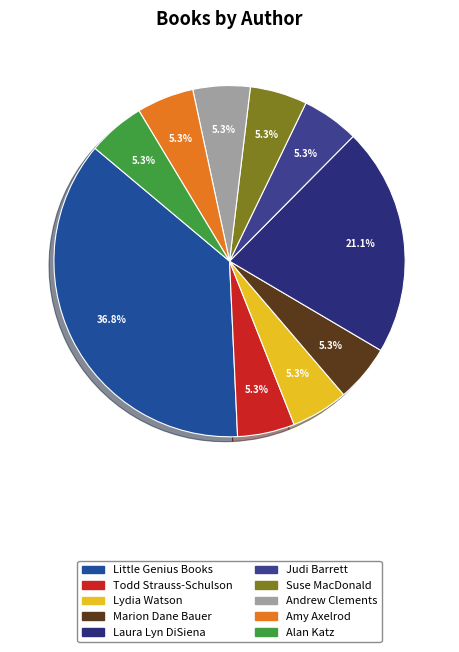

What is the total percentage of Andrew Clements and Marion Dane Bauer?

10.5%